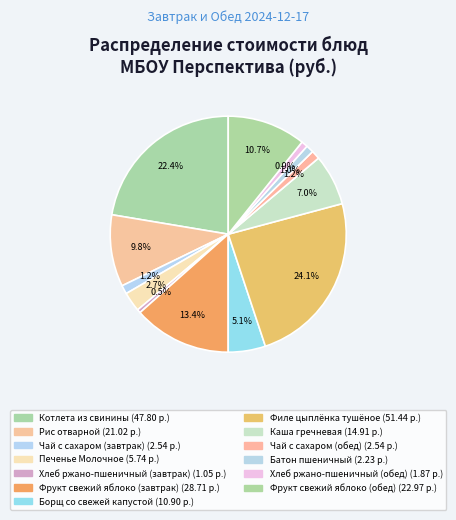

The Печенье Молочное slice represents 3% of the pie. True or false?

True